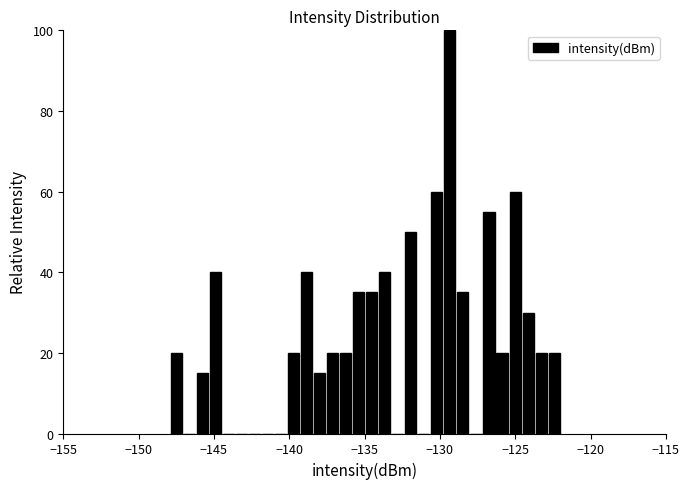

Around what value on the x-axis is the tallest bar? Give the approximate position of its centre, as read against the axis.

-129.5